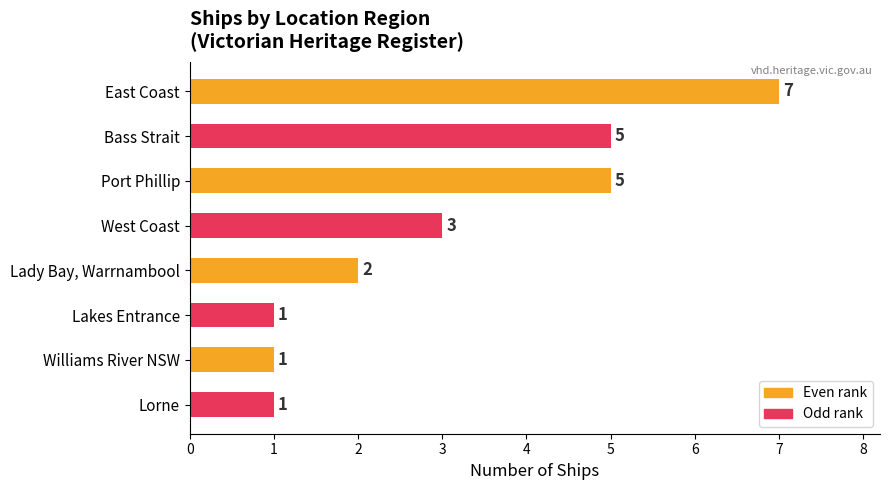

How many data points does each series have?

8